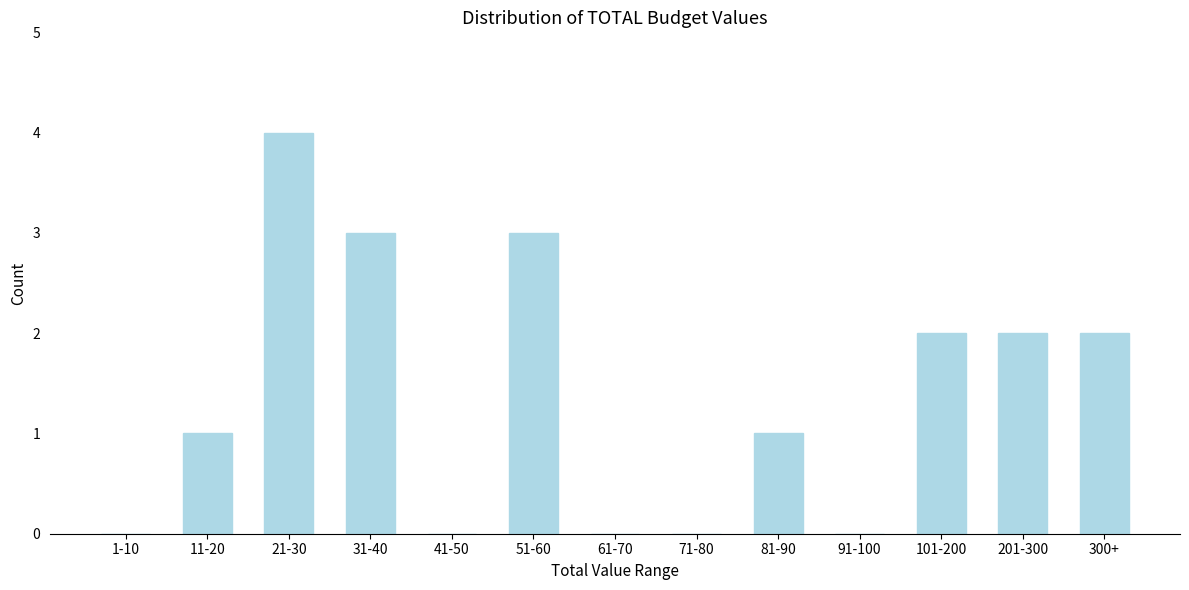

Reading left to right, what are all the values shown in this chart?

1-10=0	11-20=1	21-30=4	31-40=3	41-50=0	51-60=3	61-70=0	71-80=0	81-90=1	91-100=0	101-200=2	201-300=2	300+=2